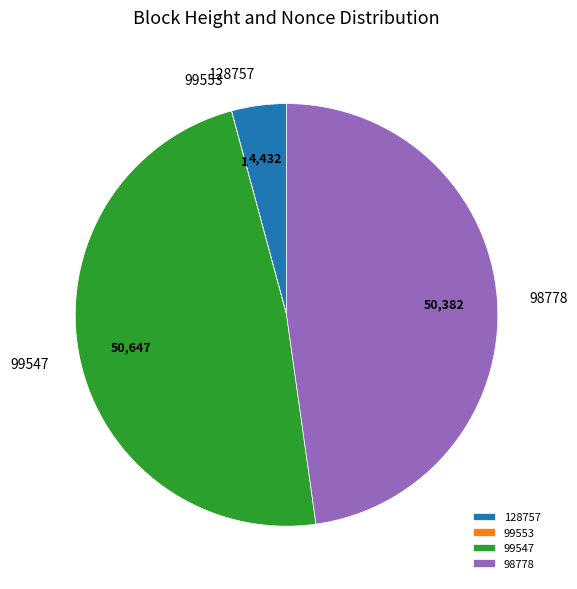

Does any single category account for the majority?

No